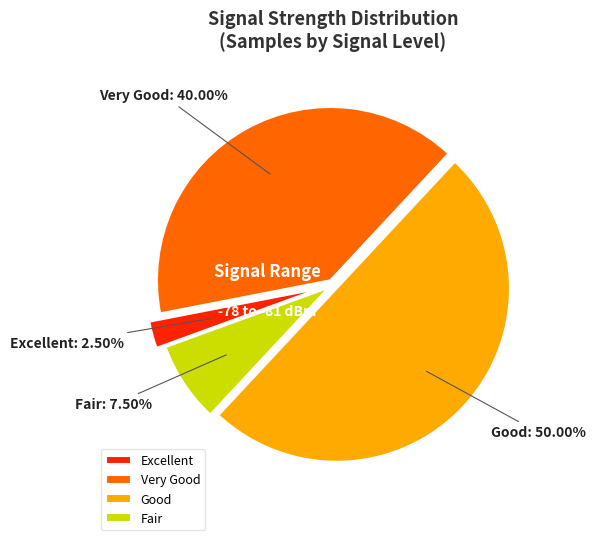

Rank the categories by value from highest to lowest.

Good, Very Good, Fair, Excellent